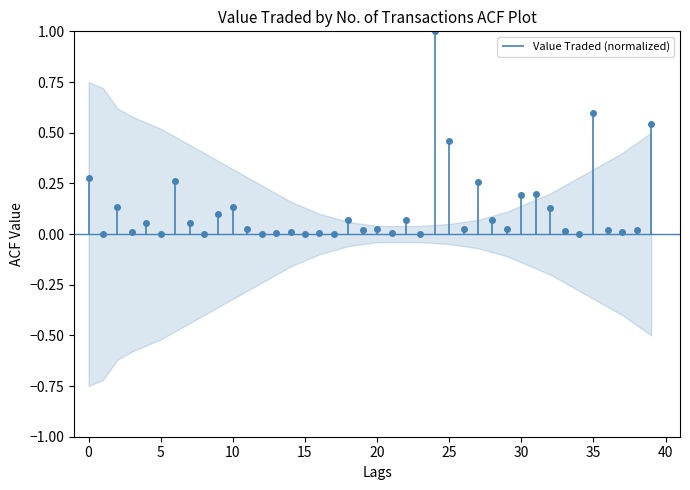

What is the sum of the values at 2 and 1?

0.1